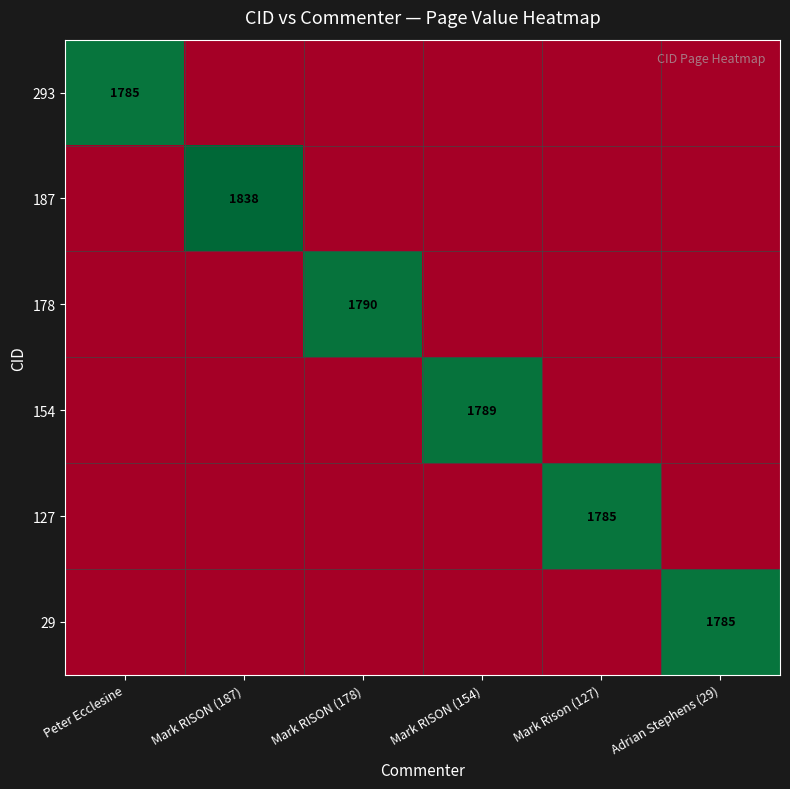

True or false: 154 has a value of 362.8 at Mark RISON (154).

False